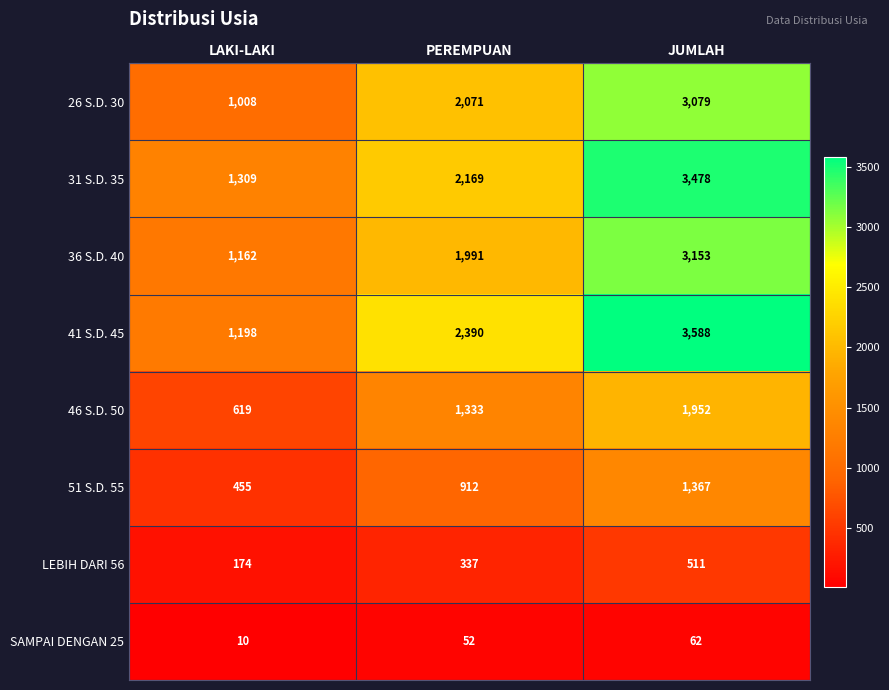

What is the sum of the 46 S.D. 50 values at LAKI-LAKI and JUMLAH?

2571